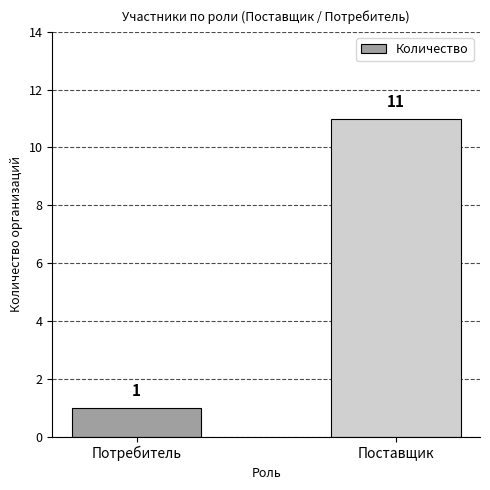

What is the difference between the values at Поставщик and Потребитель?

10